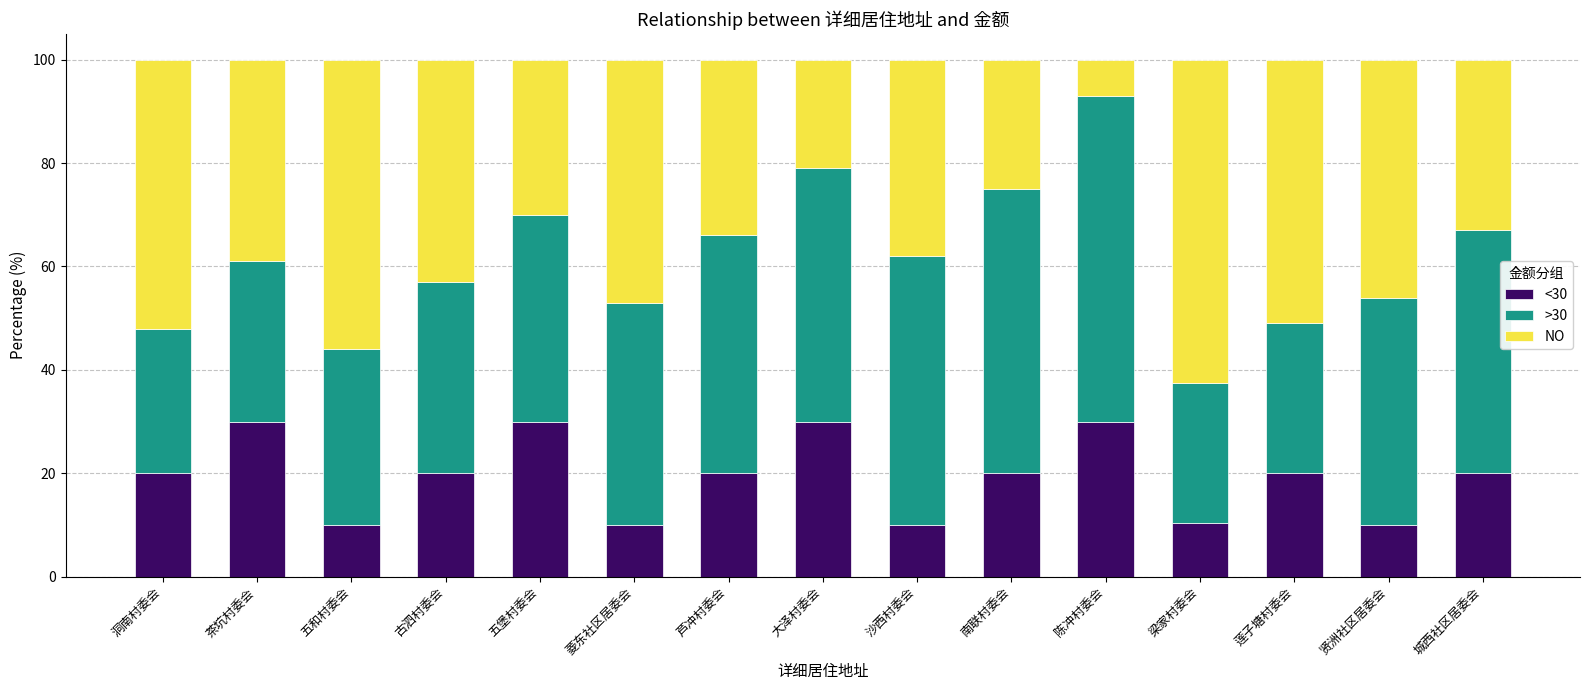

What is the total value across all series at 陈冲村委会?

100.0